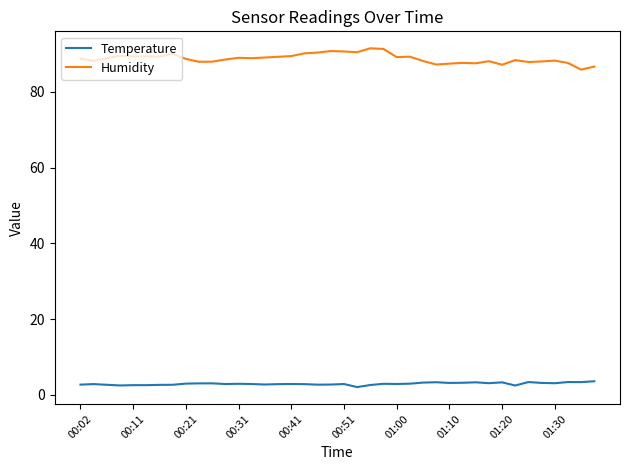

What is the difference between the maximum and second lowest values in the Temperature series?

1.1